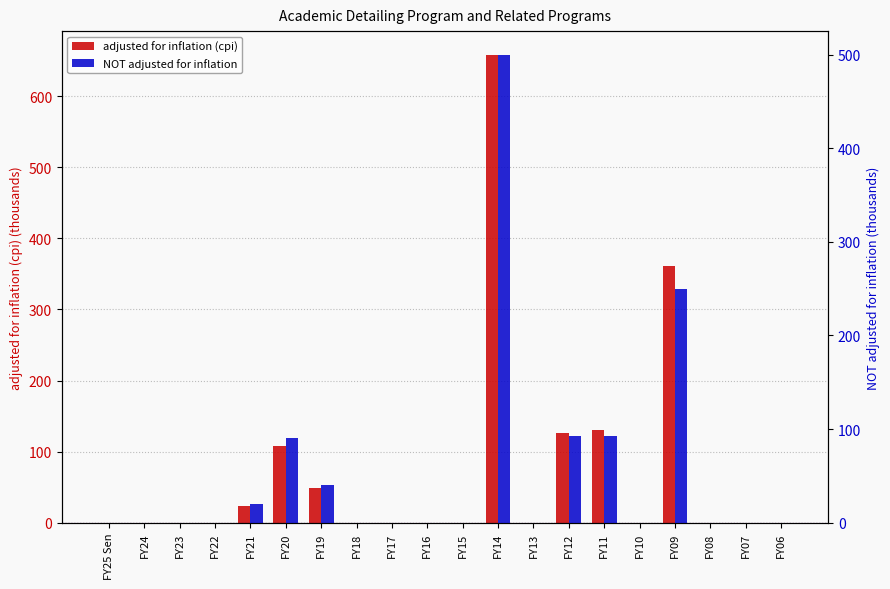

How many series are shown in this chart?

2